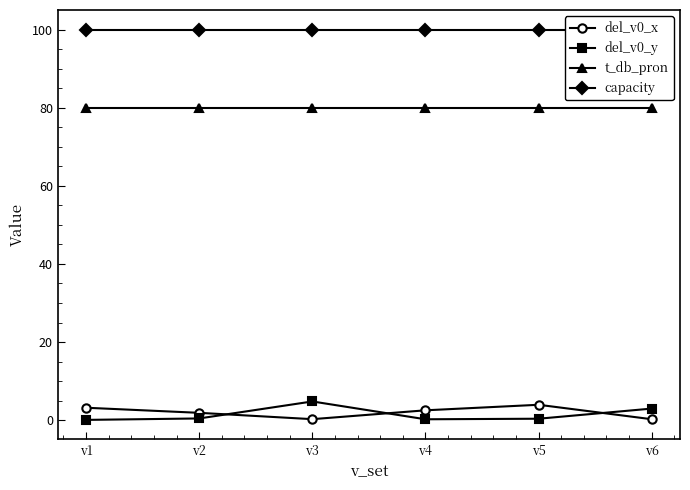

What is the difference between the del_v0_y values at v5 and v3?

4.4